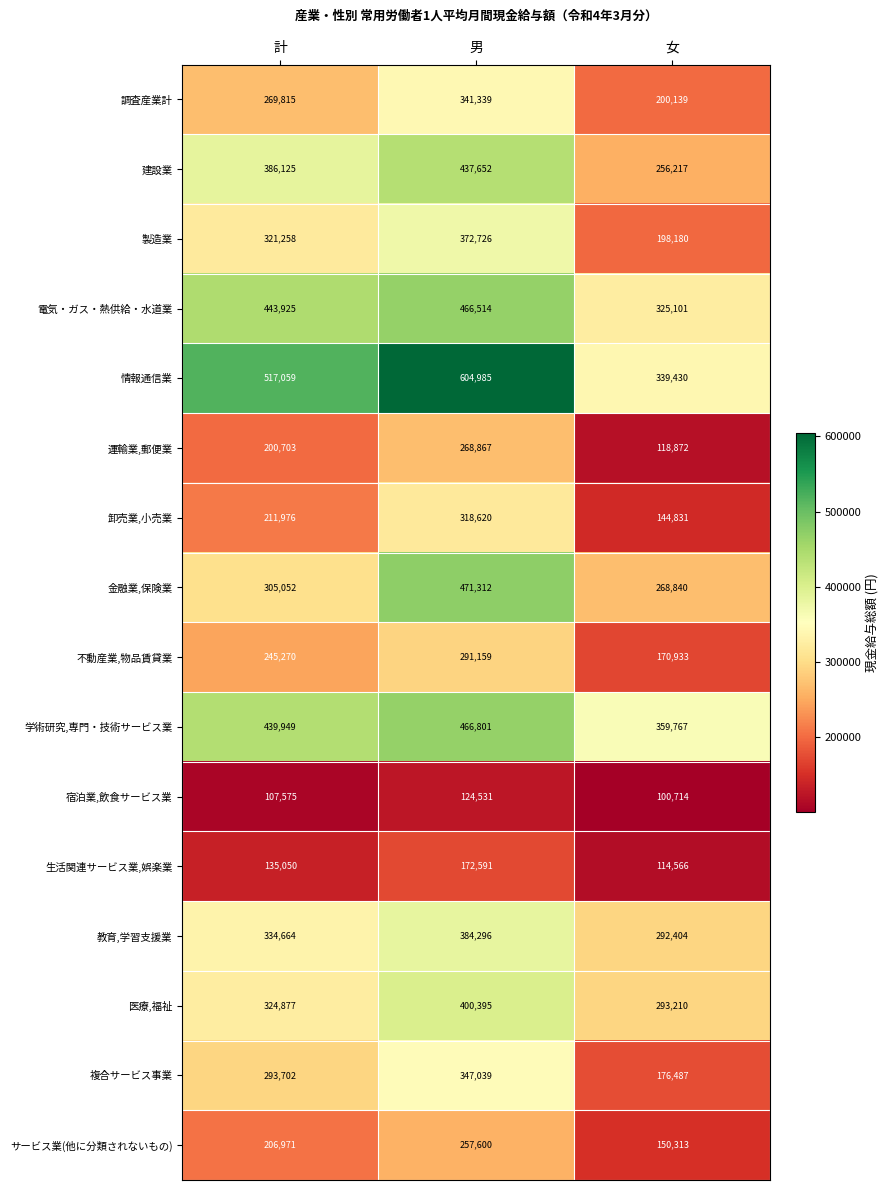

What is the total value across all series at 女?

3510004